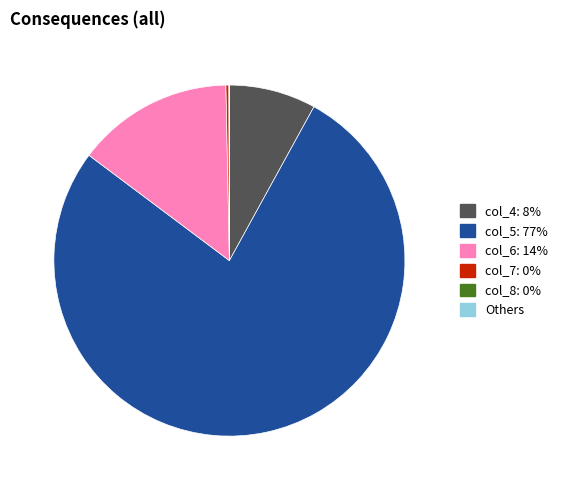

Does any single category account for the majority?

Yes